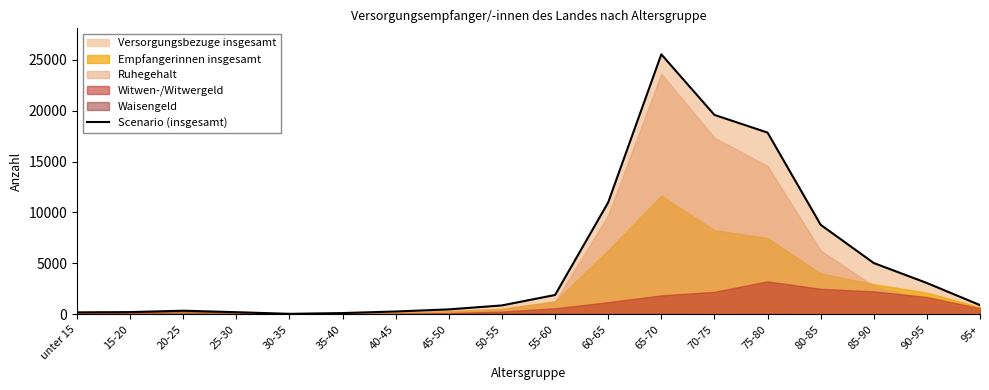

Reading left to right, extract all data points from this chart.

unter 15=195	15-20=220	20-25=355	25-30=210	30-35=50	35-40=125	40-45=280	45-50=485	50-55=875	55-60=1900	60-65=10985	65-70=25520	70-75=19575	75-80=17840	80-85=8790	85-90=5035	90-95=3075	95+=905